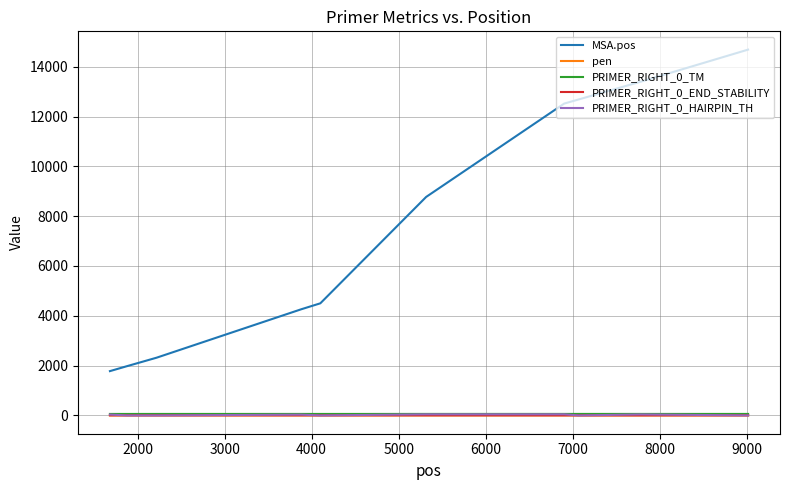

After their last crossing, which series has the higher values: PRIMER_RIGHT_0_HAIRPIN_TH or pen?

pen